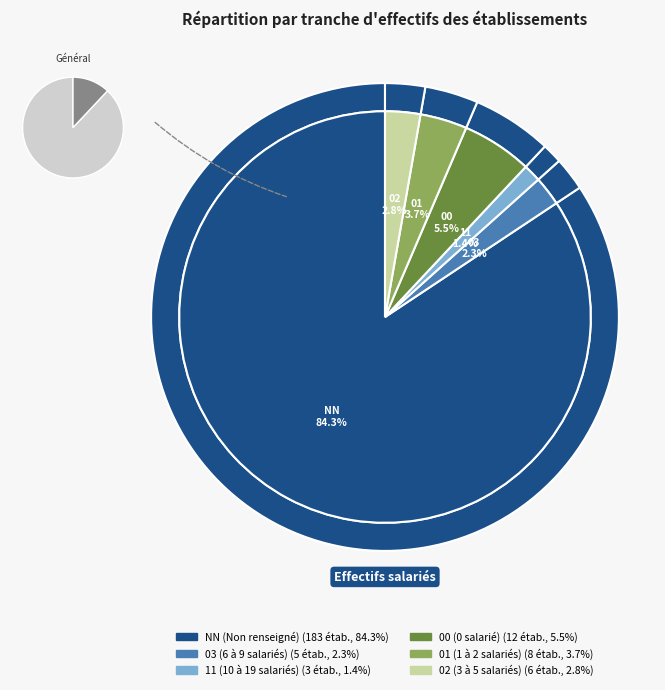

What is the change in value from 11 to 00?

+9